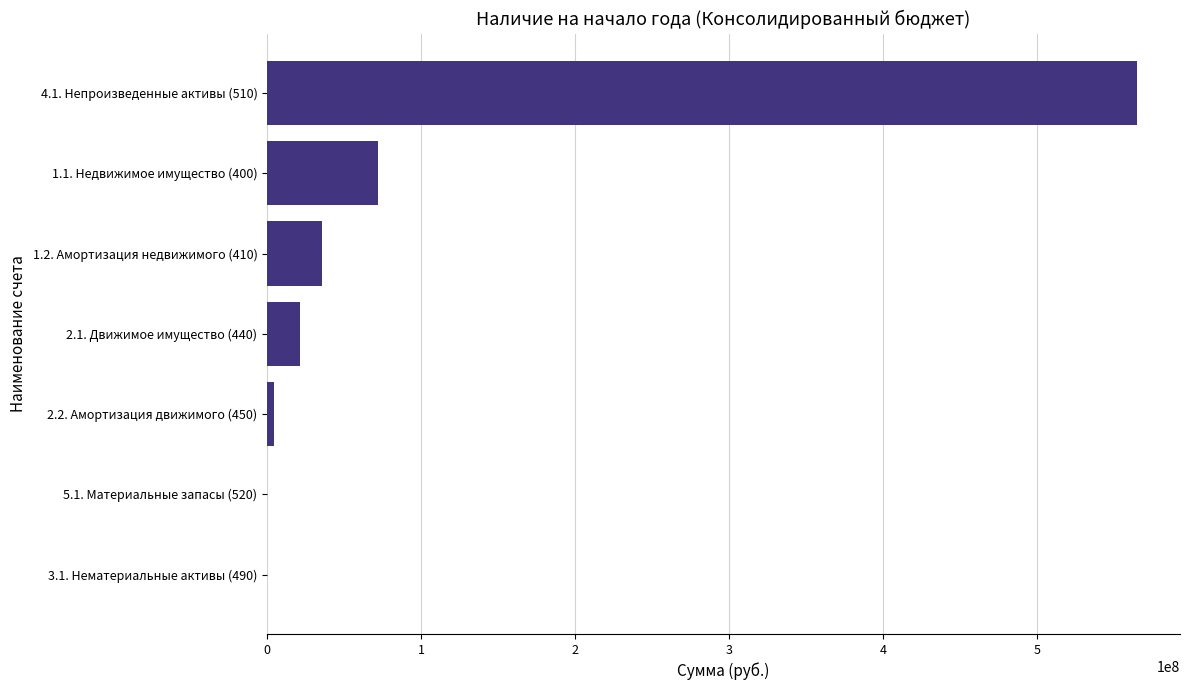

The value at 1.1. Недвижимое имущество (400) is 129388034.3. True or false?

False